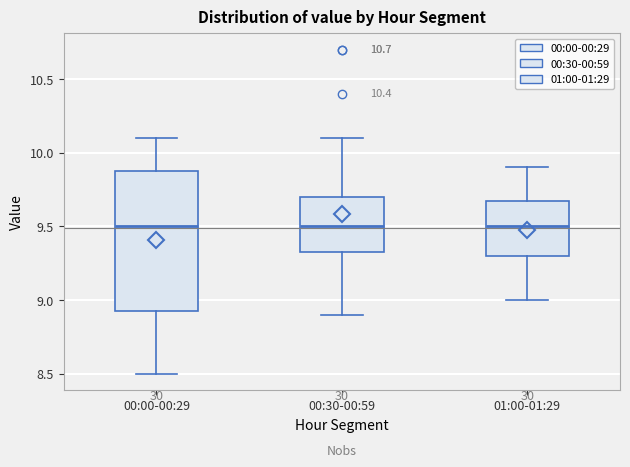

Where does the upper whisker of the box for 00:30-00:59 end on the y-axis? The values are not printed on the chart, so give them approximately, as read against the axis.

10.10